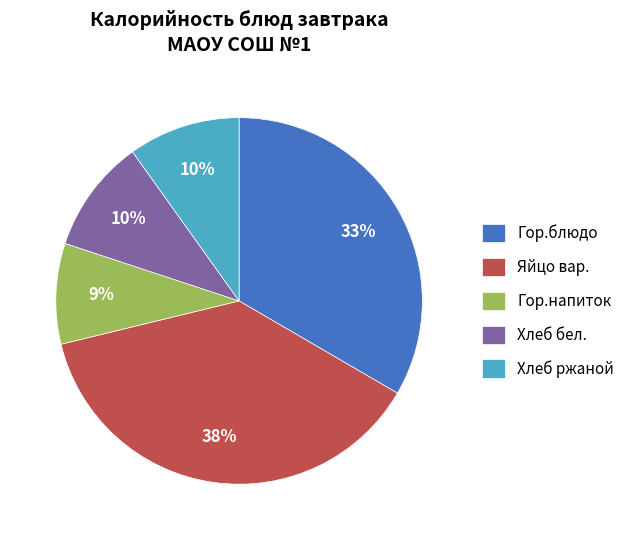

Combined, do Гор.блюдо and Яйцо вар. account for over 50%?

Yes